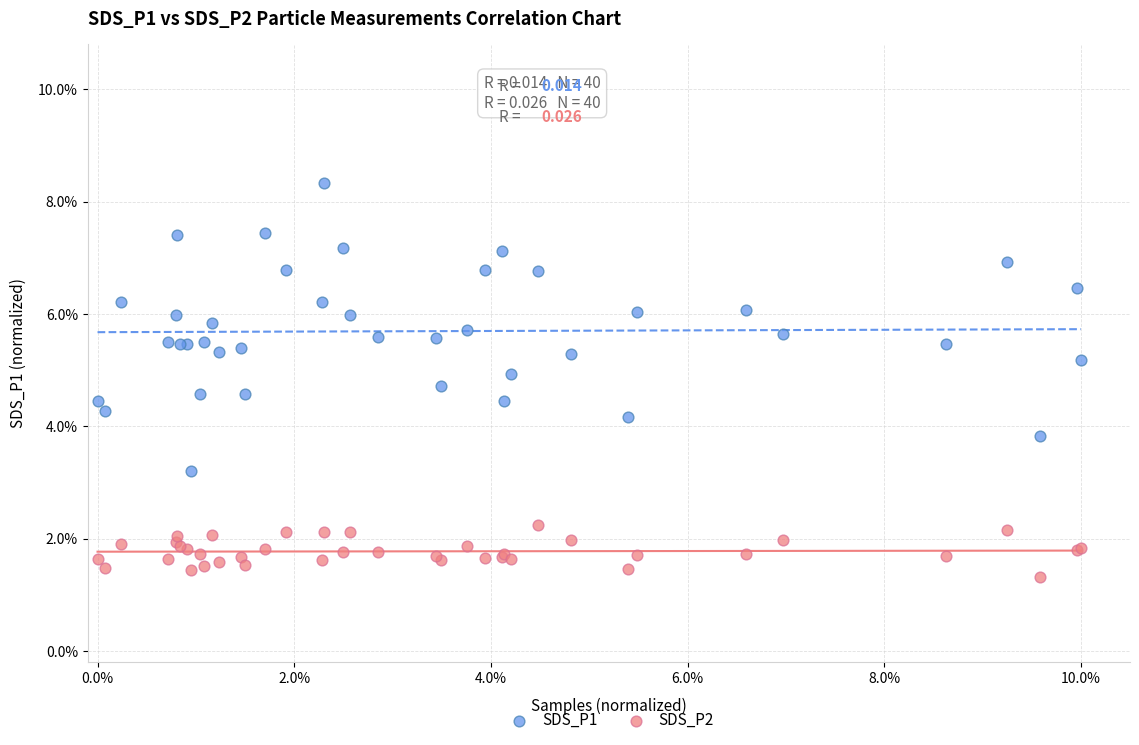

What are all the series names shown in the legend?

SDS_P1, SDS_P2